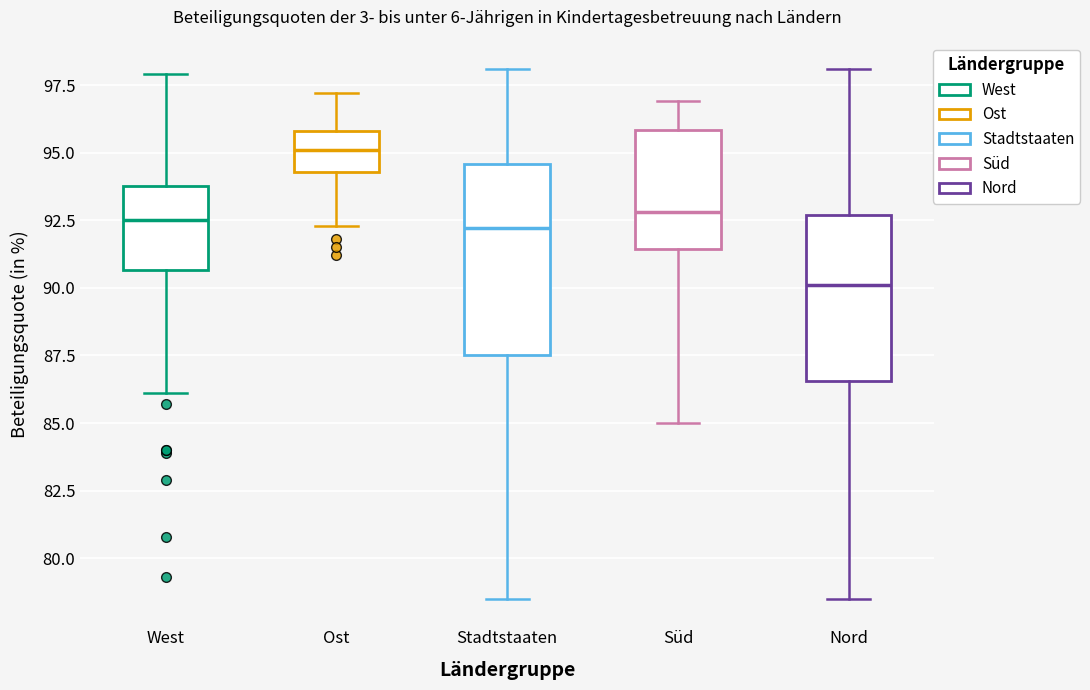

Reading left to right, transcribe this box plot: for each box, give where its median line is, the range the box spans, and where its two whiskers end, as read against the y-axis. The values are not printed on the chart, so give them approximately, as read against the axis.

West: median 92.5, box 90.5 to 94.0, whiskers 86.0 to 98.0
Ost: median 95.0, box 94.5 to 96.0, whiskers 92.5 to 97.0
Stadtstaaten: median 92.0, box 87.5 to 94.5, whiskers 78.5 to 98.0
Süd: median 93.0, box 91.5 to 96.0, whiskers 85.0 to 97.0
Nord: median 90.0, box 86.5 to 92.5, whiskers 78.5 to 98.0